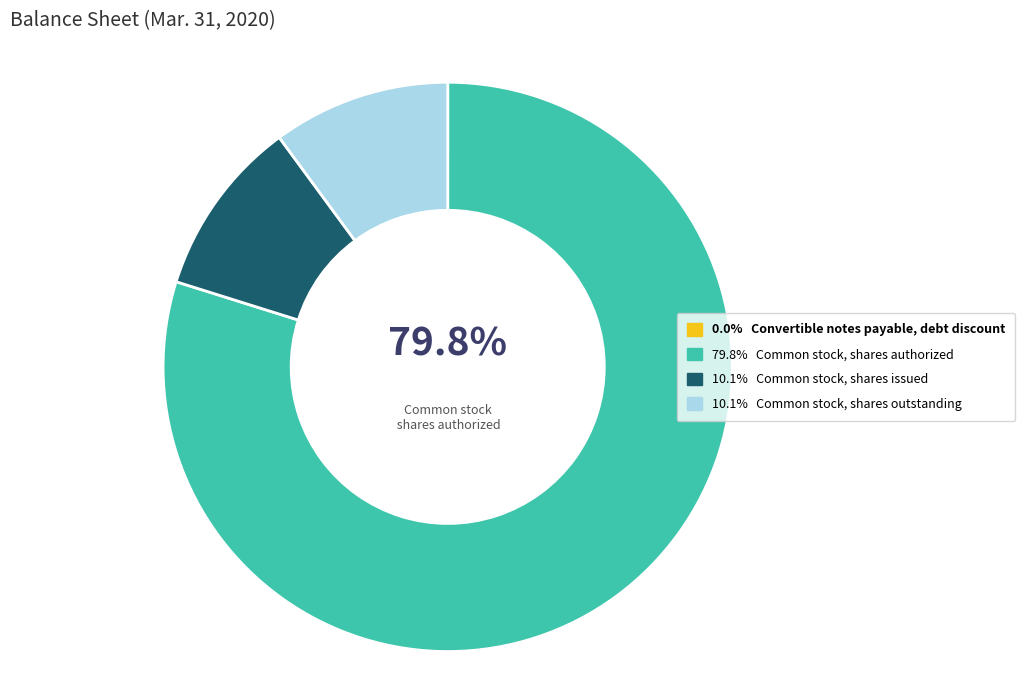

Which category has the smallest portion of the pie?

Convertible notes payable, debt discount